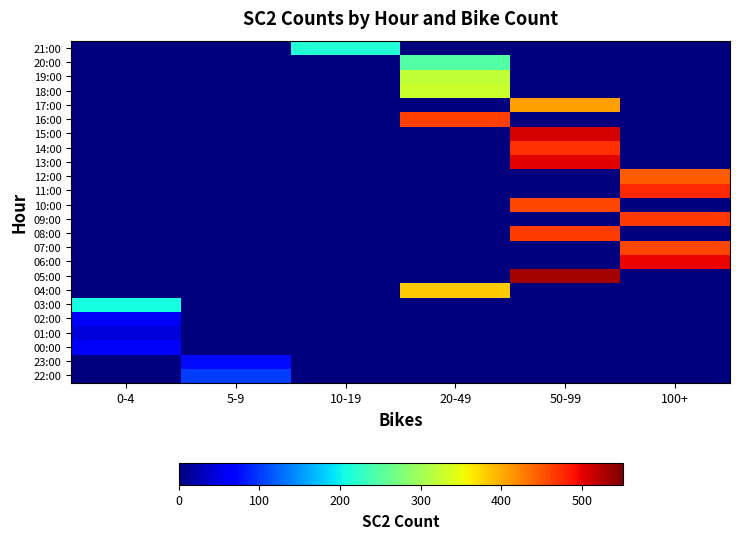

Count the number of categories in the chart.

6